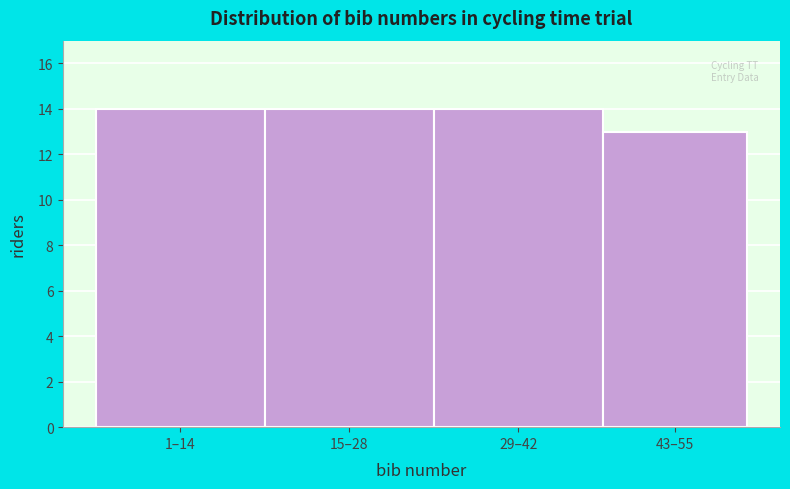

Reading right to left, what are all the values shown in this chart?

43–55=13	29–42=14	15–28=14	1–14=14